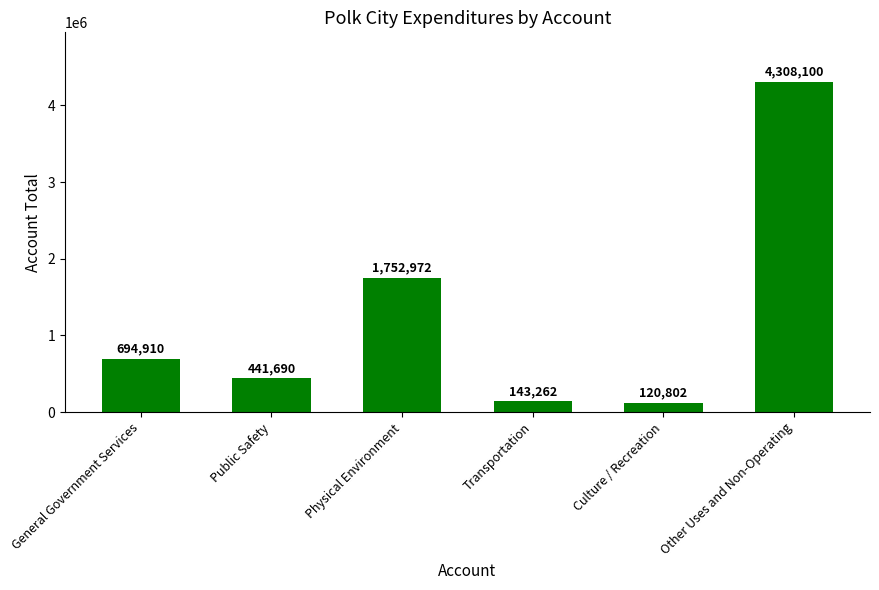

How many values are below 694910?

3